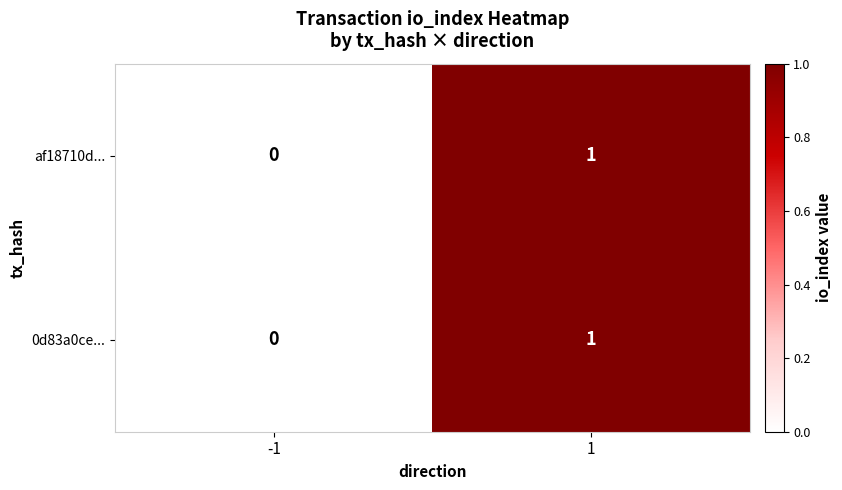

The 0d83a0ce... series shows 1 at 1. True or false?

True